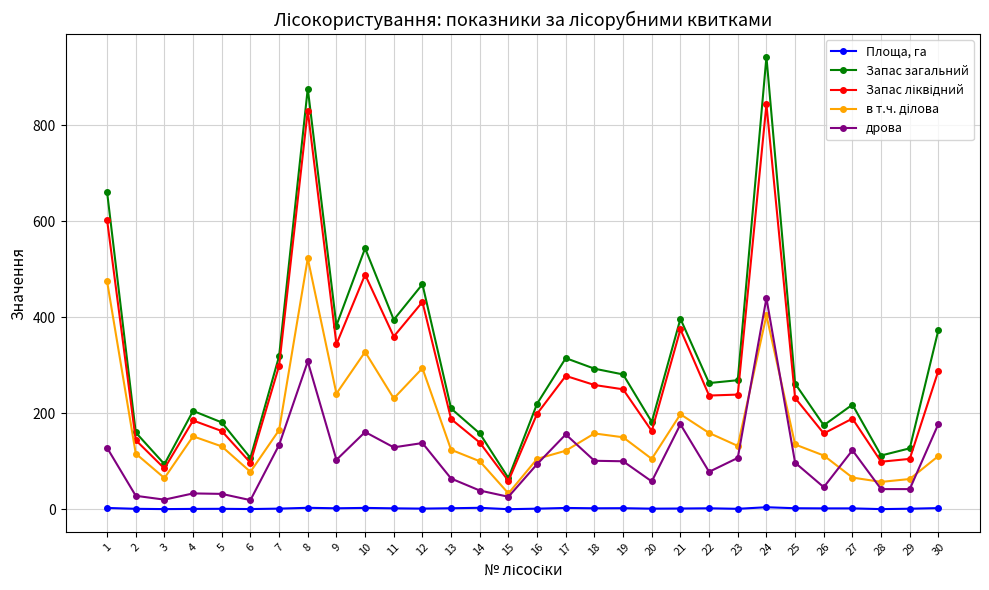

True or false: дрова has more than 1 interior local peaks.

True